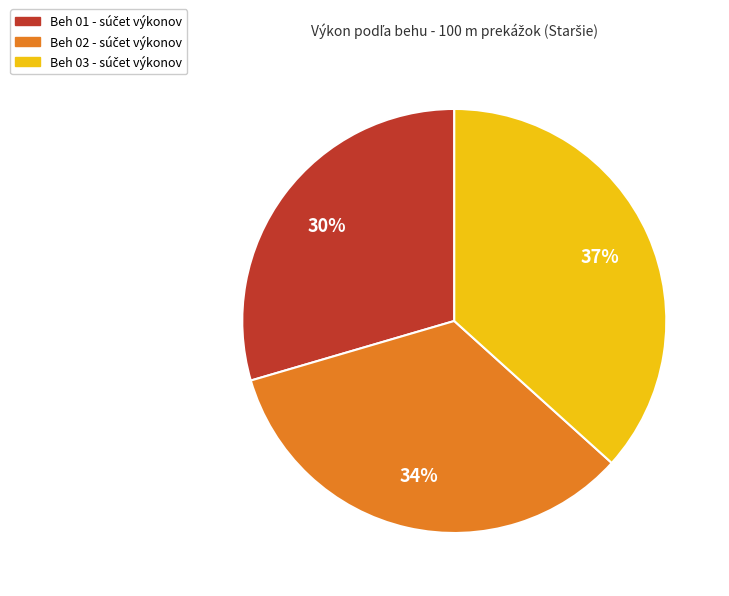

Rank the categories by value from lowest to highest.

Beh 01, Beh 02, Beh 03